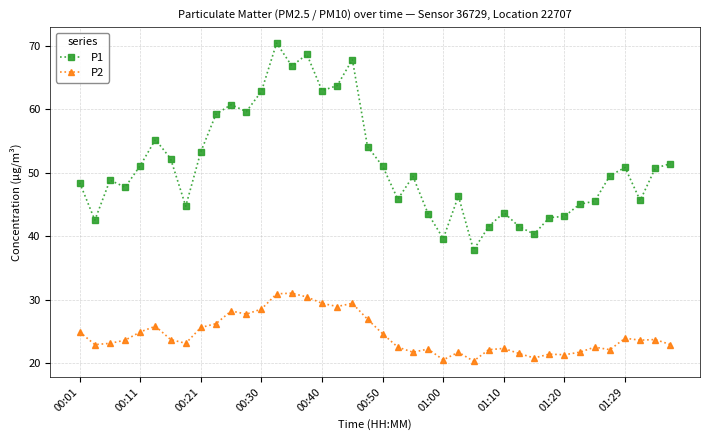

True or false: P2 has more than 2 interior local peaks.

True